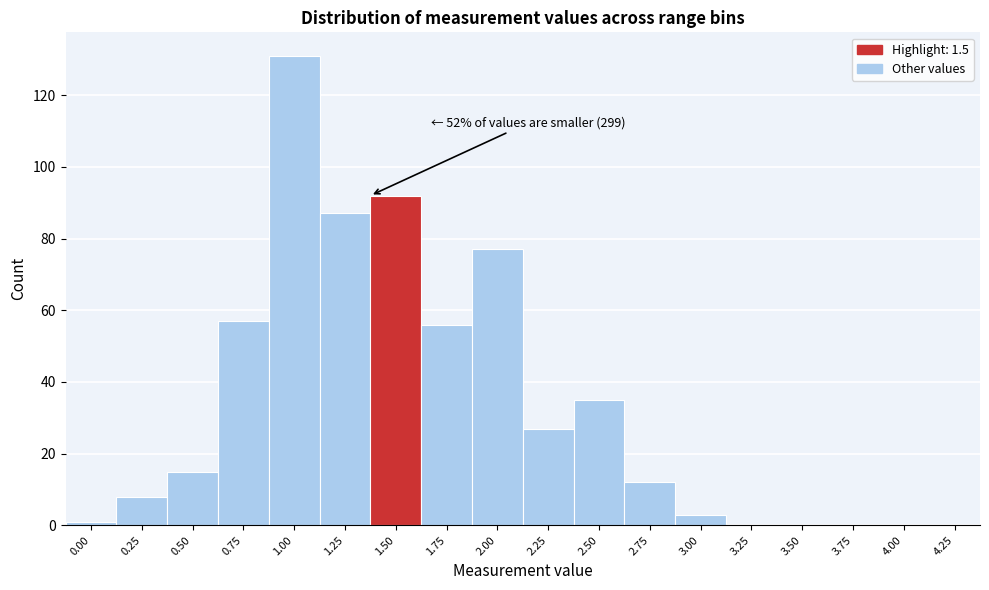

Reading right to left, what are all the values shown in this chart?

4.25=0	4.00=0	3.75=0	3.50=0	3.25=0	3.00=3	2.75=12	2.50=35	2.25=27	2.00=77	1.75=56	1.50=92	1.25=87	1.00=131	0.75=57	0.50=15	0.25=8	0.00=1